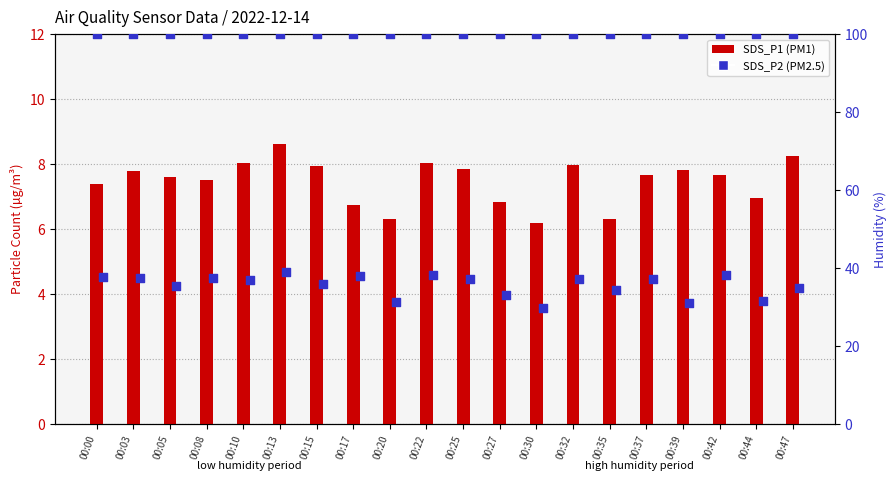

Which series has the largest Y range (max minus min)?

SDS_P1